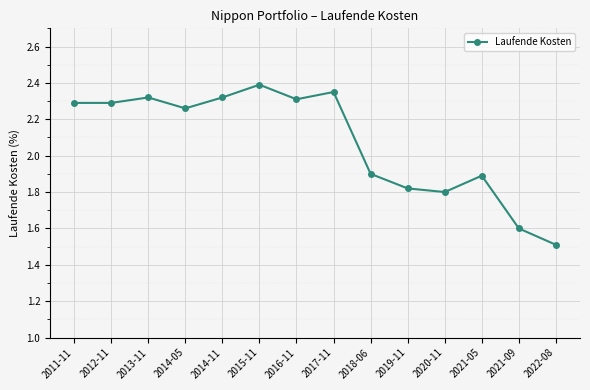

At which category does the chart reach its minimum across all series?

2022-08